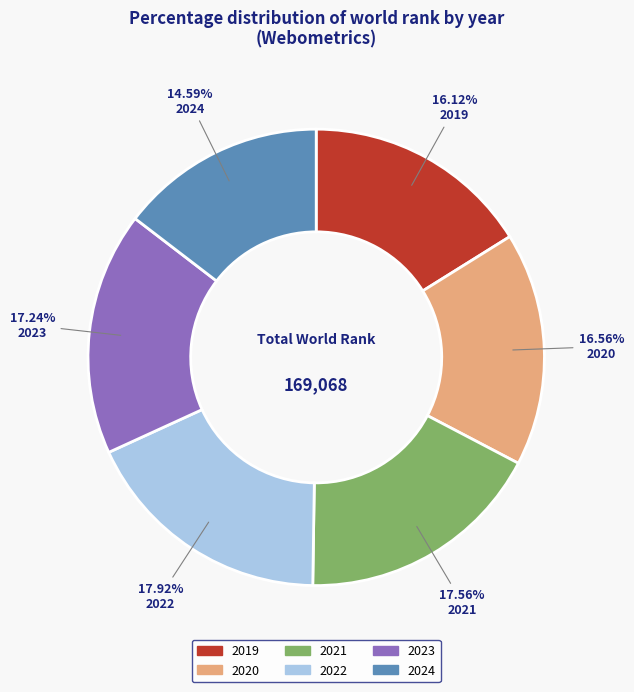

What percentage is NOT represented by 2021?

82.4%